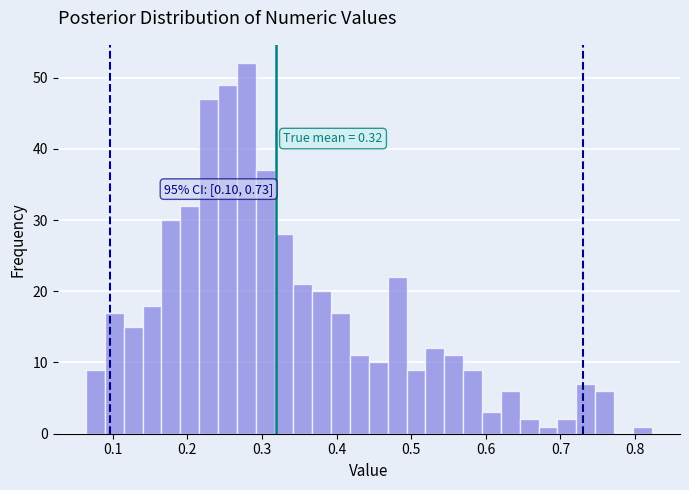

Read against the x-axis, roughly where is the centre of the tallest bar?

0.28